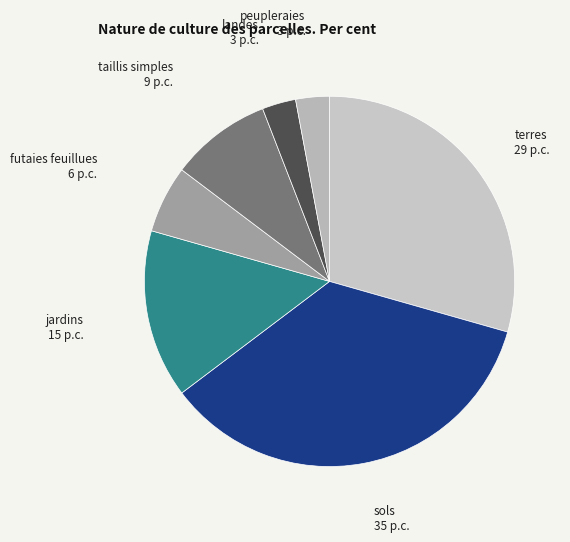

Is it true that taillis simples is 9% of the pie?

True